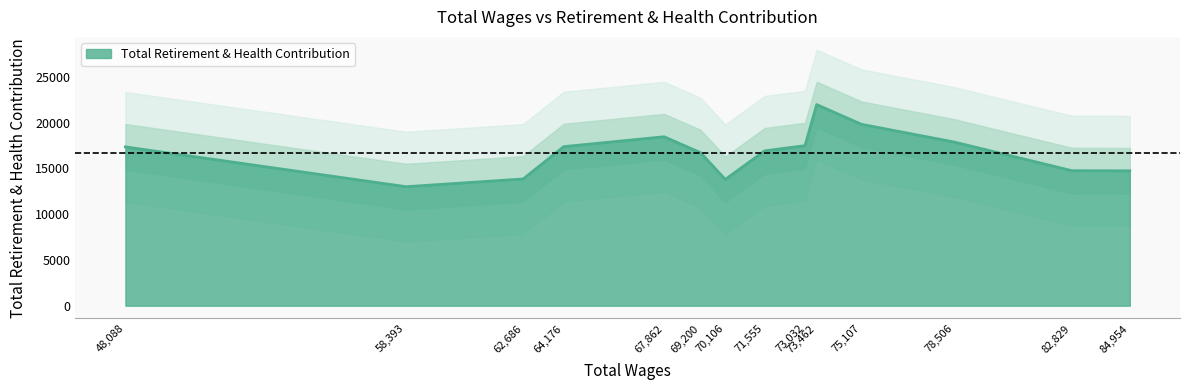

The value of Total Retirement & Health Contribution at 67,862 is 6759.4. True or false?

False